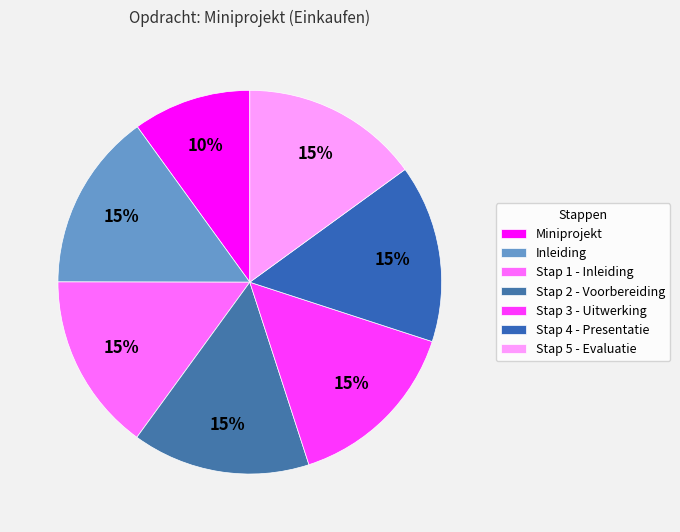

Which category has the biggest portion of the pie?

Stap 5 - Evaluatie